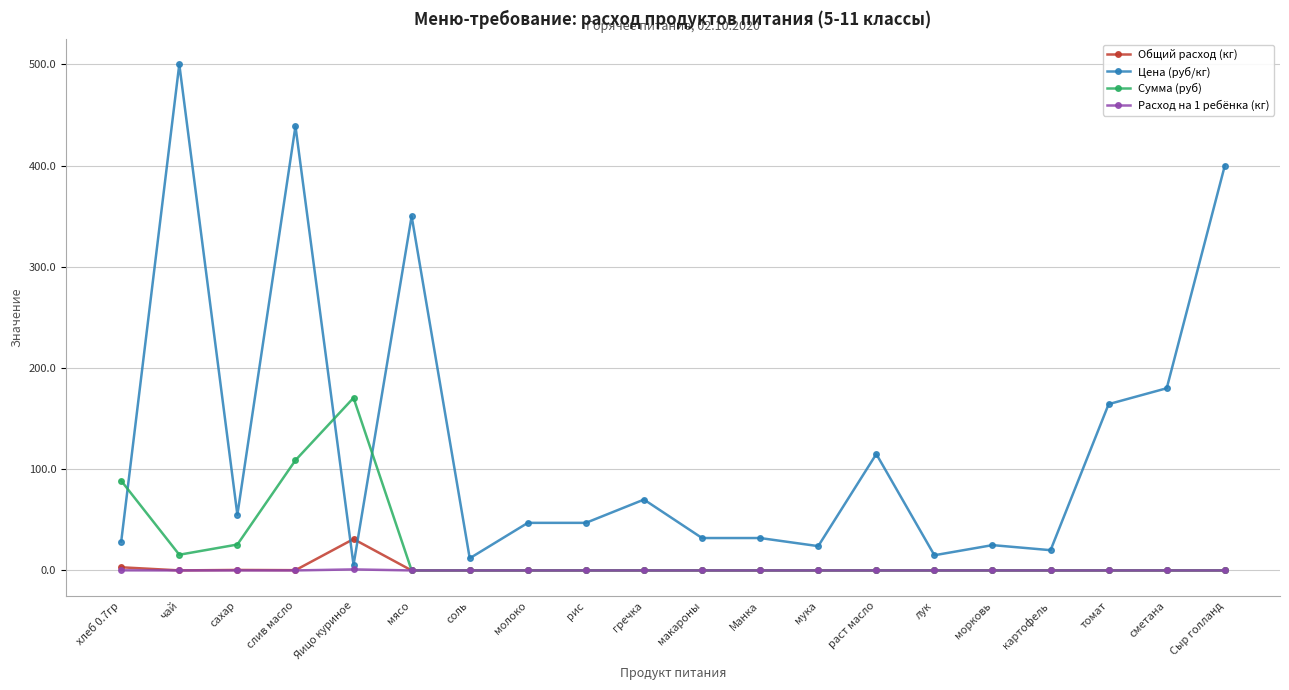

The Сумма (руб) series shows -87.4 at лук. True or false?

False